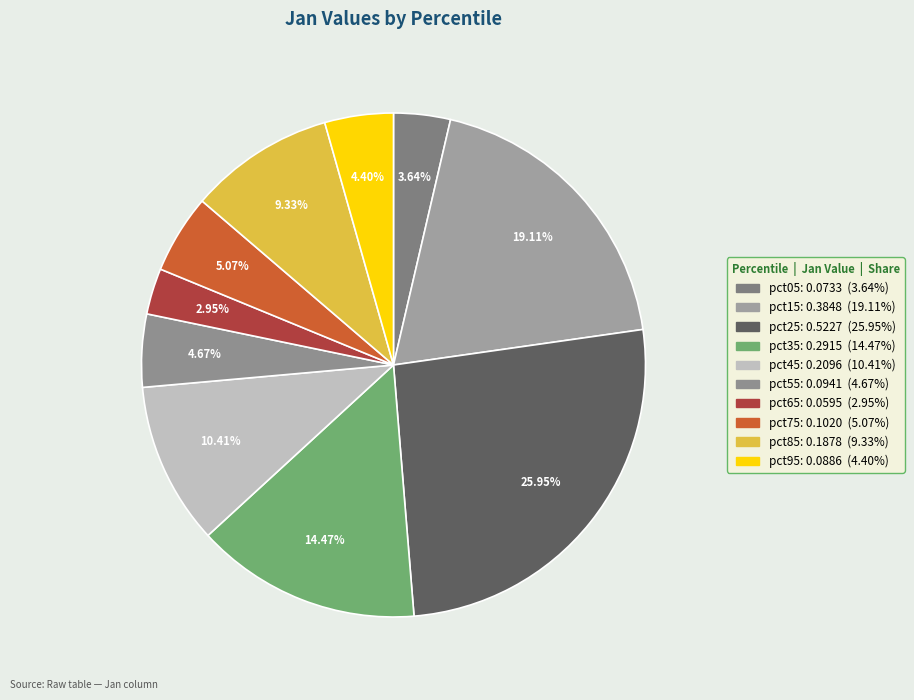

What is the smallest slice in the pie chart?

pct65